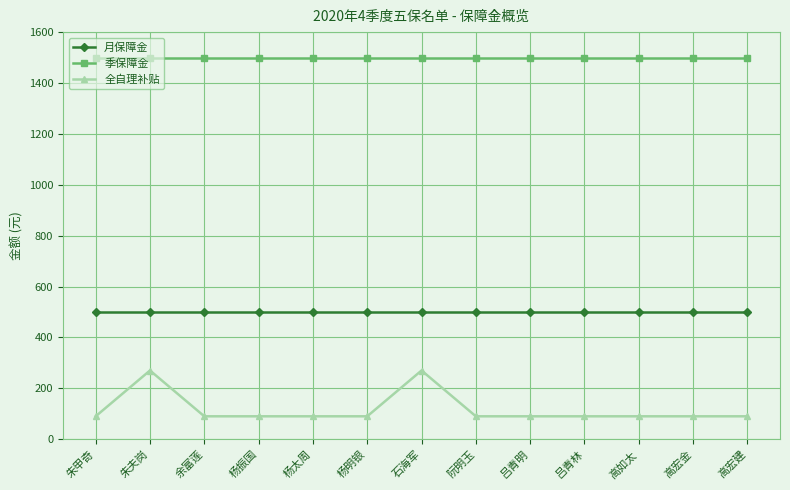

Rank the series at 朱夫岗 from lowest to highest value.

全自理补贴, 月保障金, 季保障金